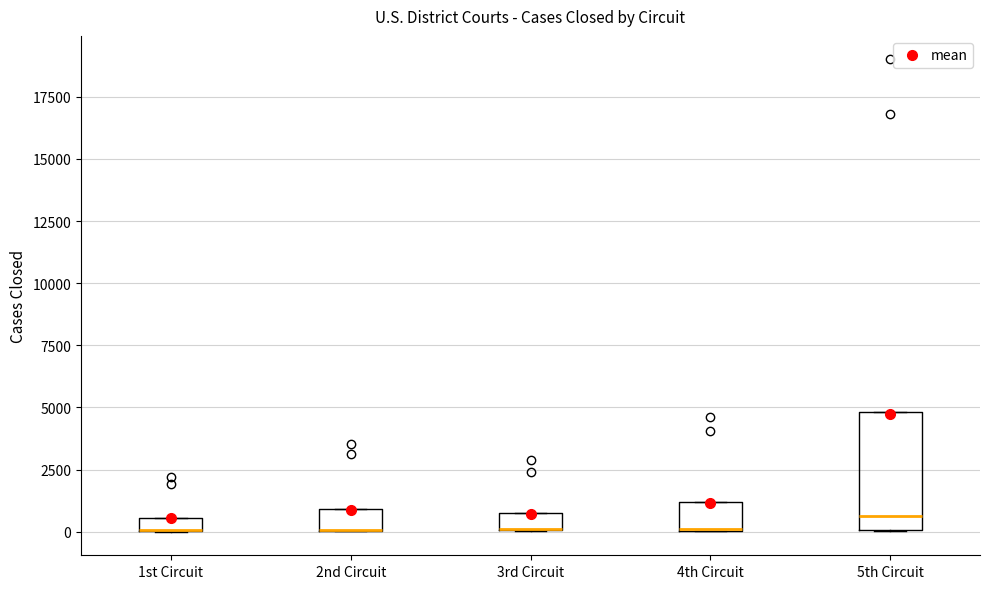

Where is the upper edge of the box for 2nd Circuit on the y-axis? The values are not printed on the chart, so give them approximately, as read against the axis.

1000